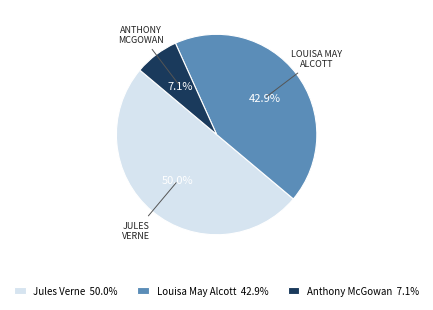

Does Anthony McGowan 7.1% represent more than half of the total?

No